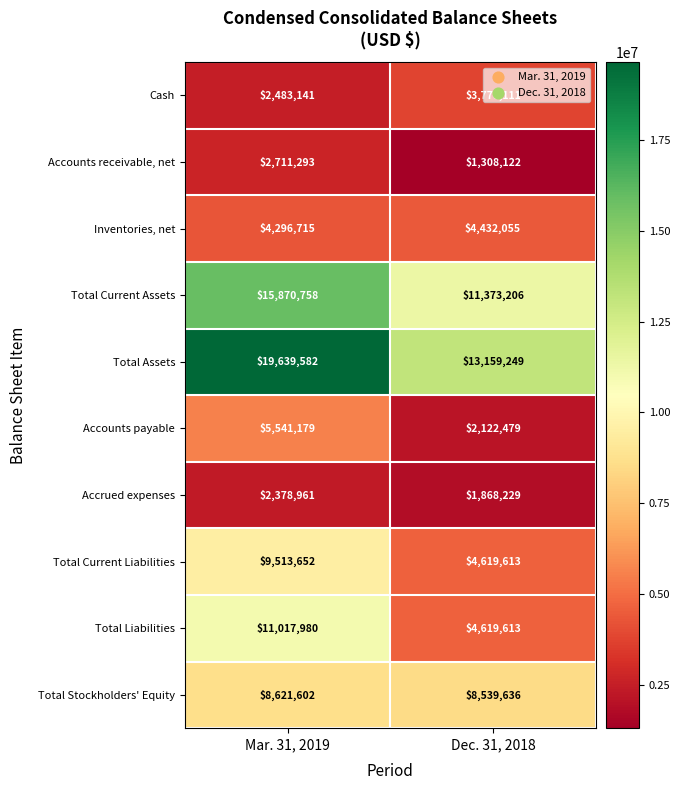

How many distinct data groups are displayed?

10